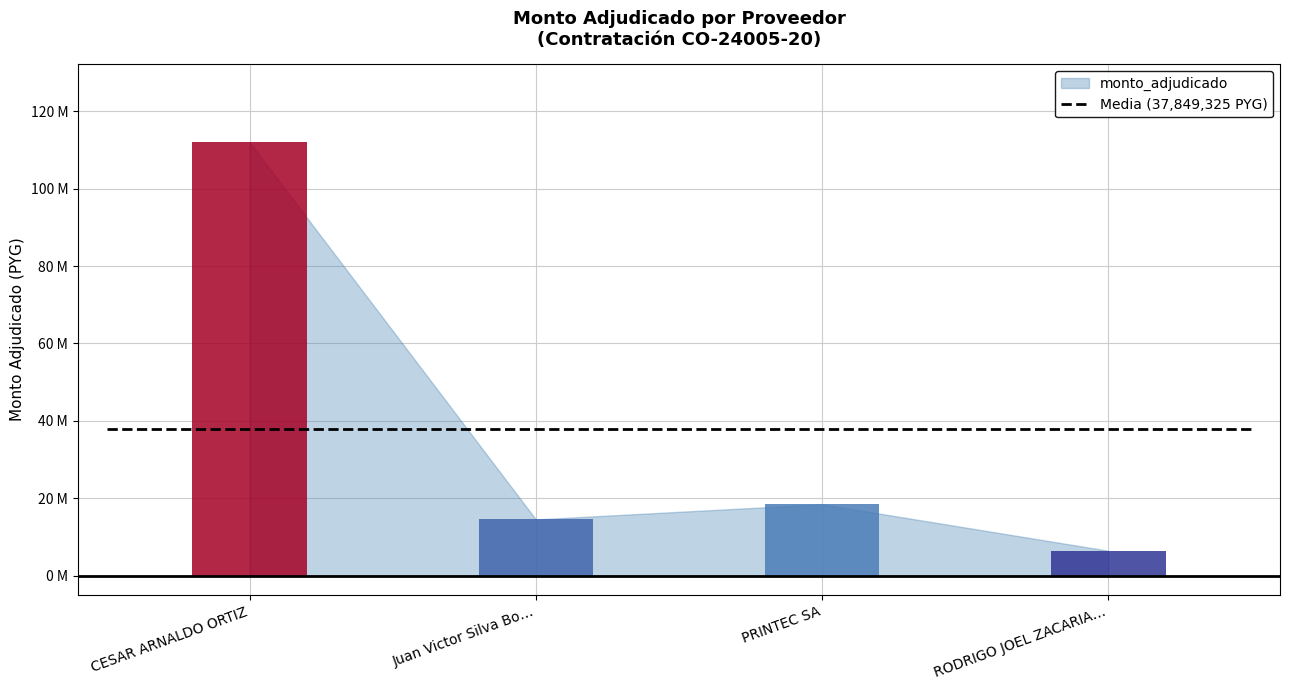

What is the maximum value shown in the chart?

111998500